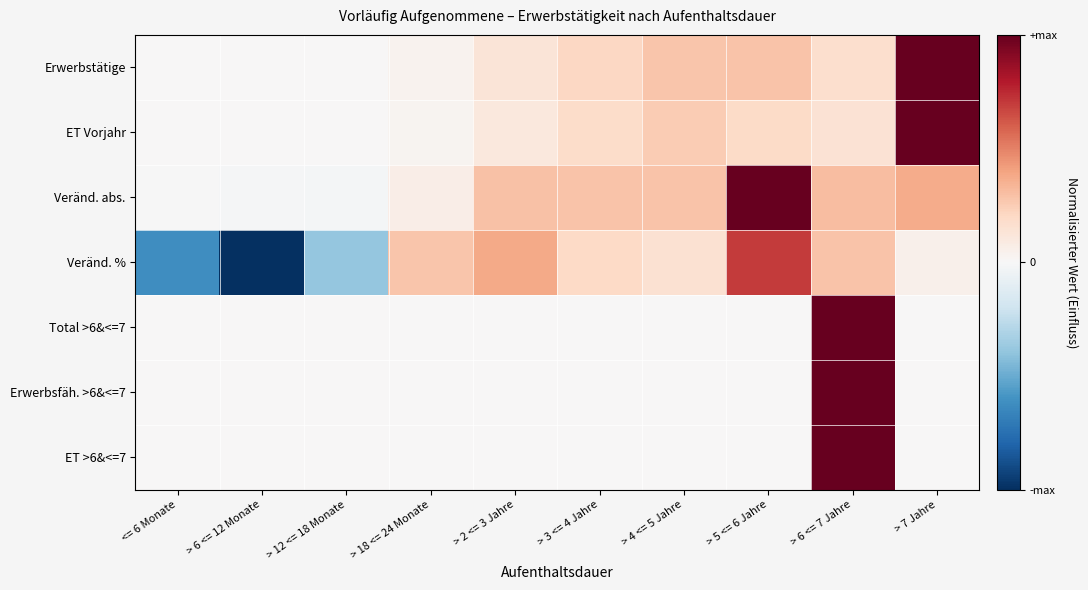

Between > 18 <= 24 Monate and > 6 <= 7 Jahre, which series saw the biggest shift?

Total >6&<=7